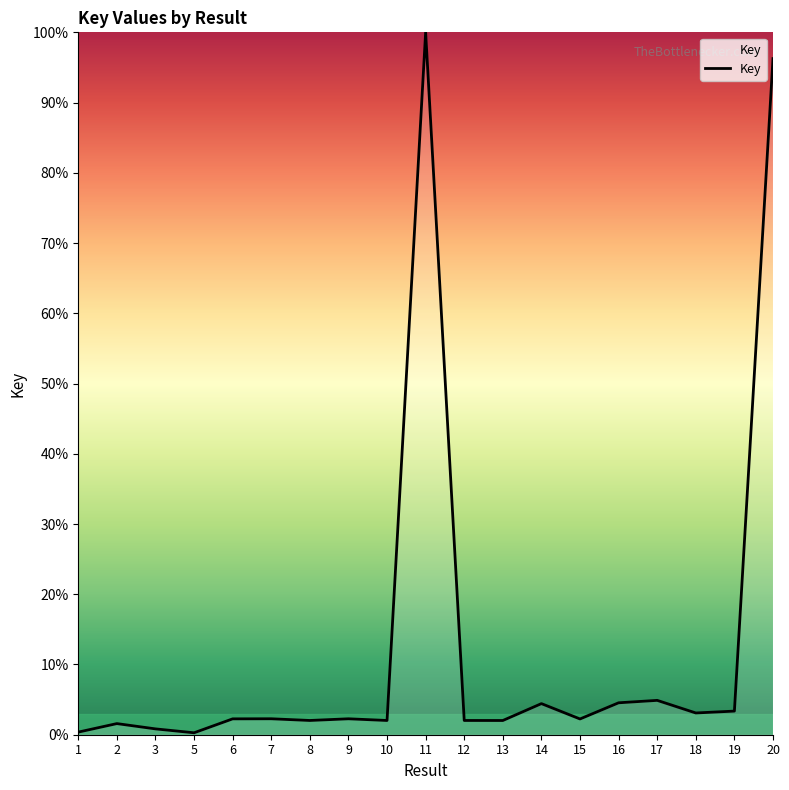

What is the smallest value displayed?

0.3